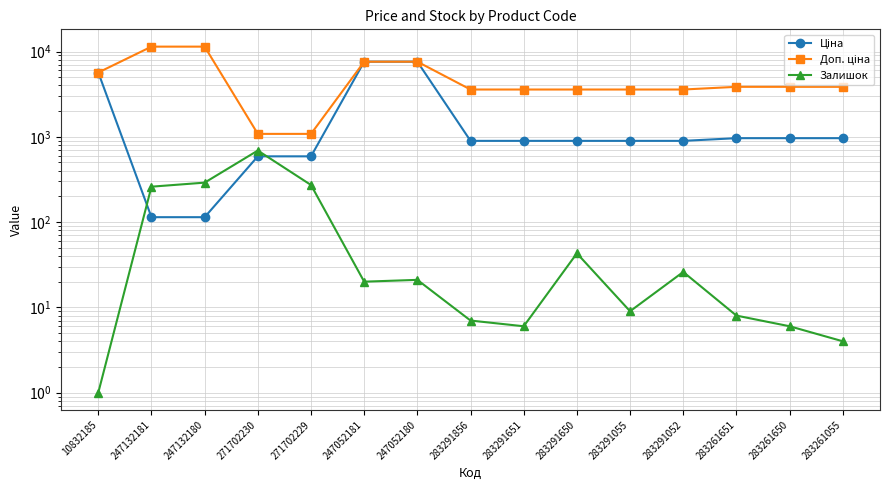

Which series has the largest total across all categories?

Доп. ціна